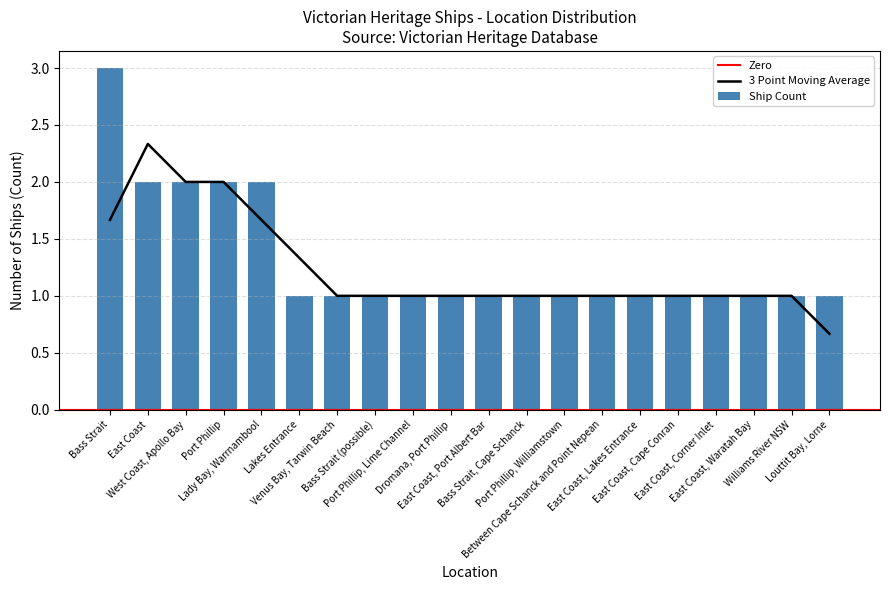

Between Port Phillip and Venus Bay, Tarwin Beach, which is larger?

Port Phillip